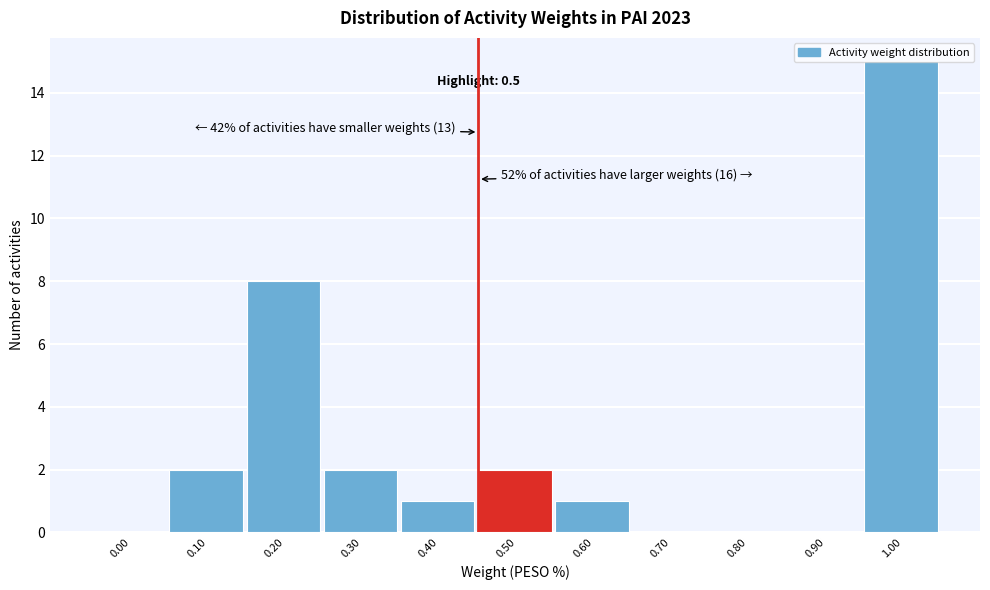

What is the greatest value displayed?

15